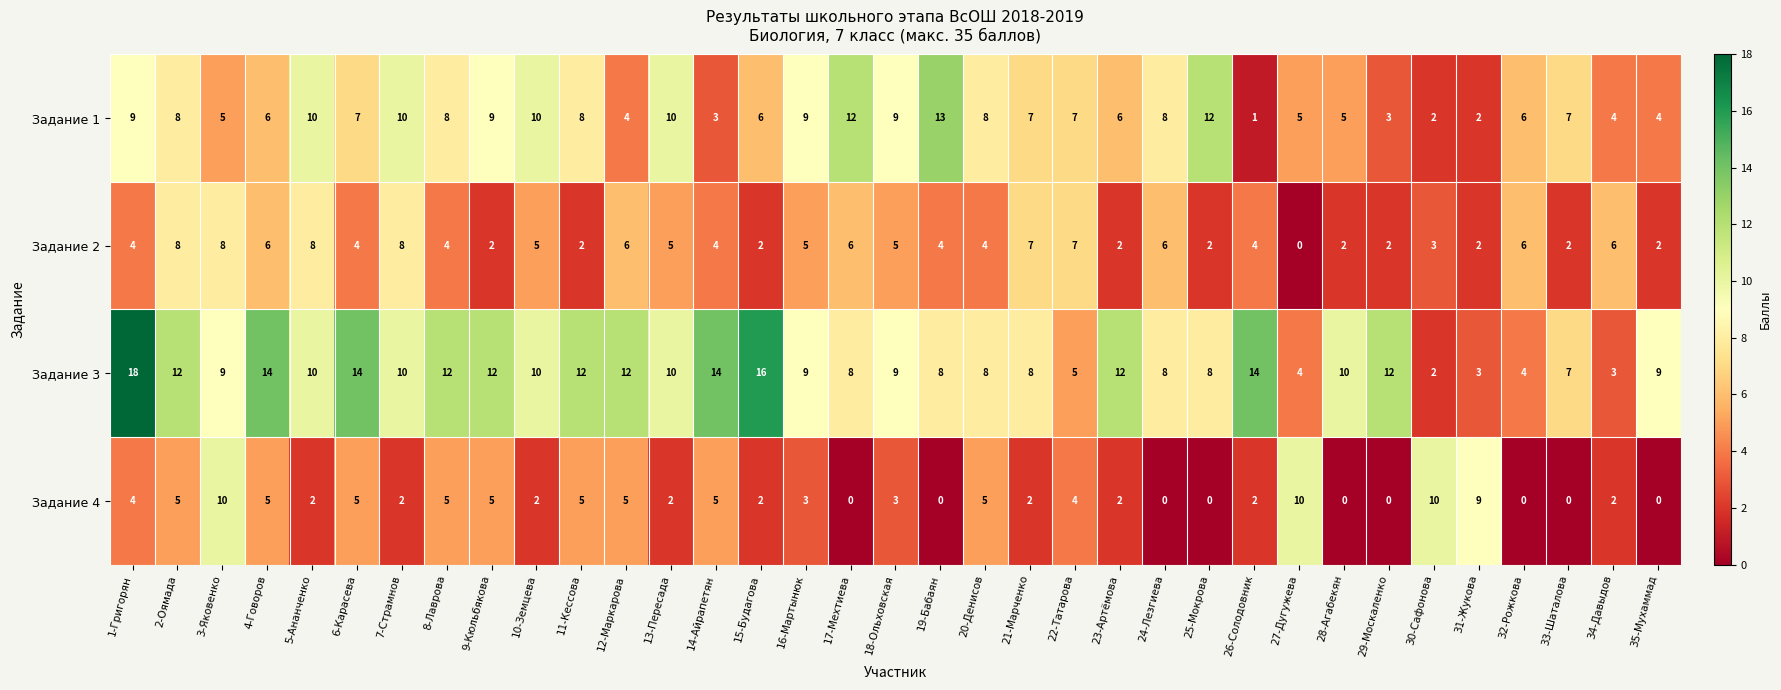

Rank the series by their maximum value, from lowest to highest.

Задание 2, Задание 4, Задание 1, Задание 3